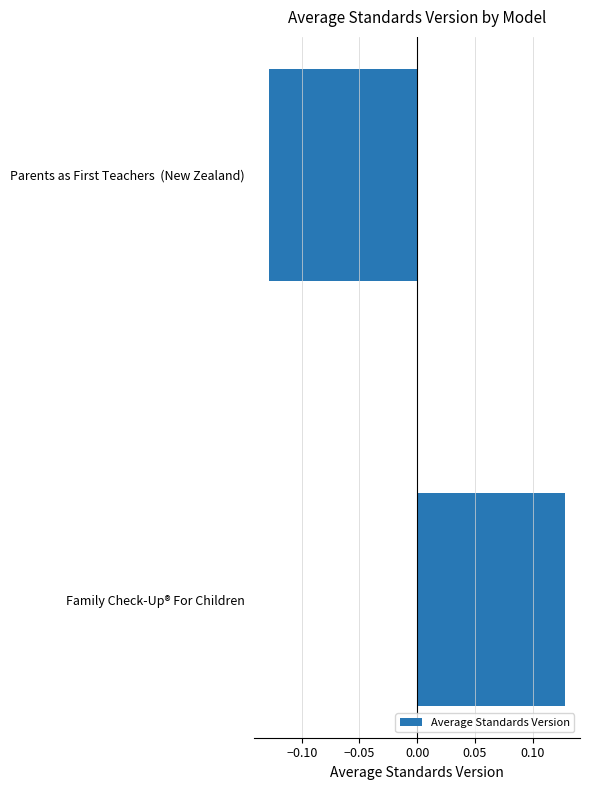

The chart shows a value of -0.2 at Parents as First Teachers  (New Zealand). True or false?

False